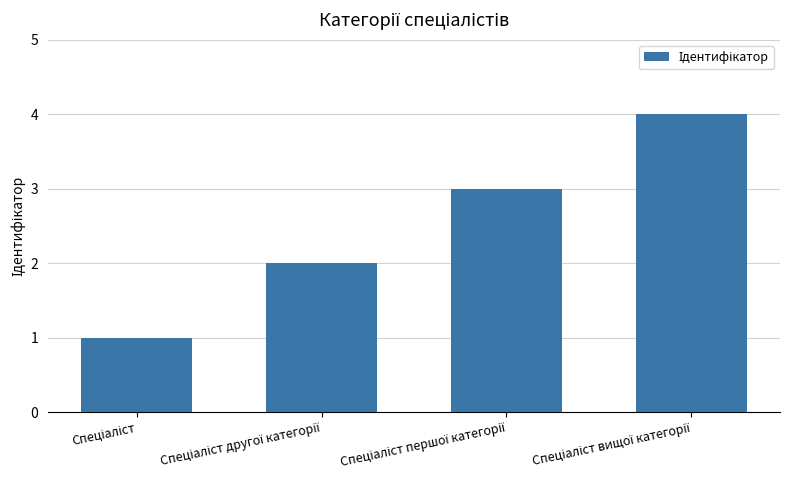

What is the maximum value shown in the chart?

4